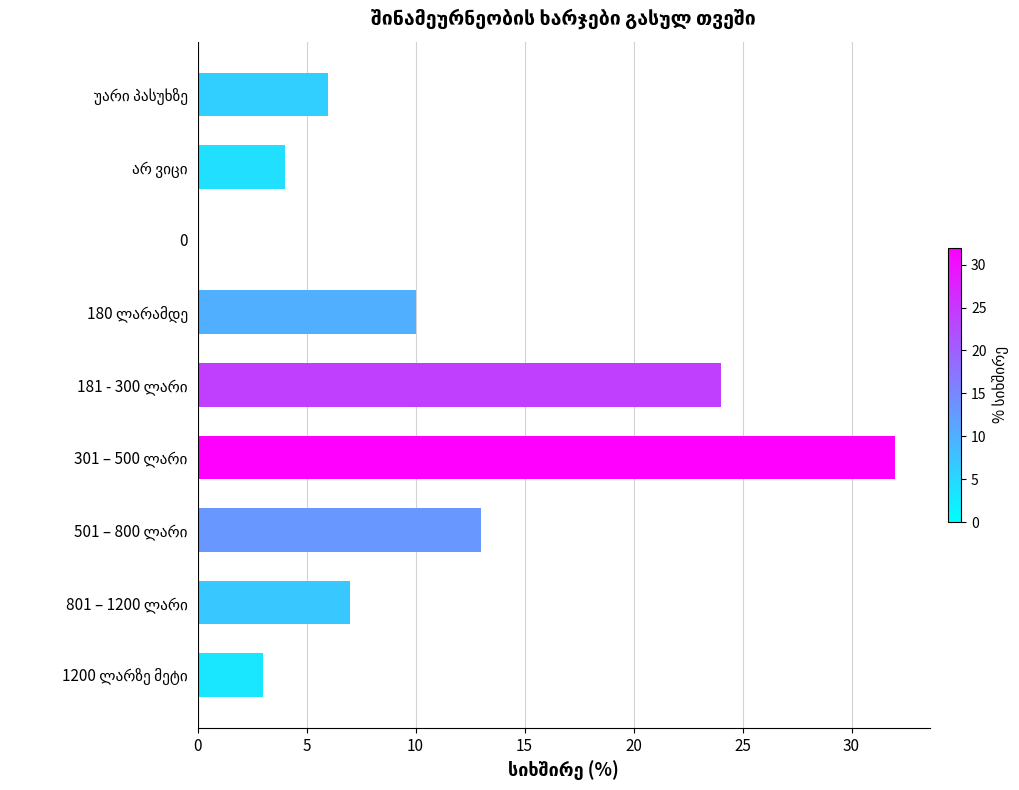

The chart shows a value of 0 at 0. True or false?

True